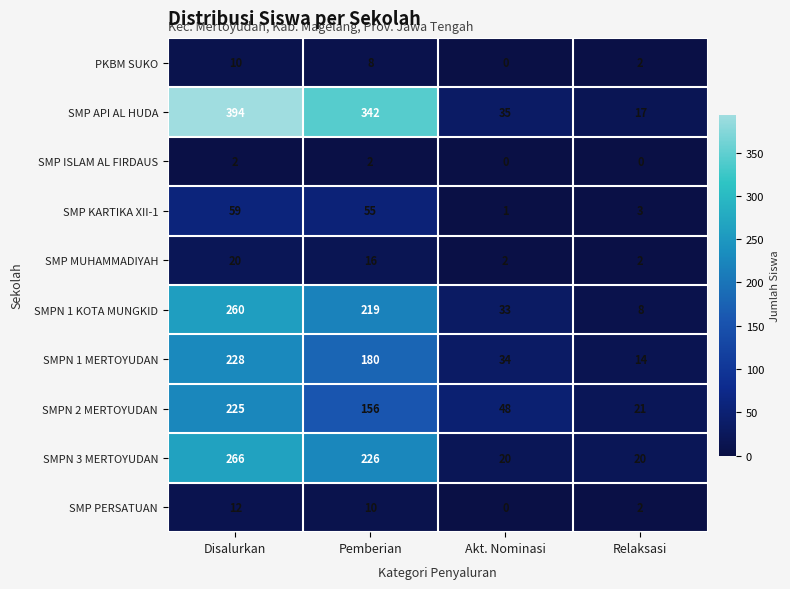

At which label does SMPN 1 MERTOYUDAN reach its minimum?

Relaksasi